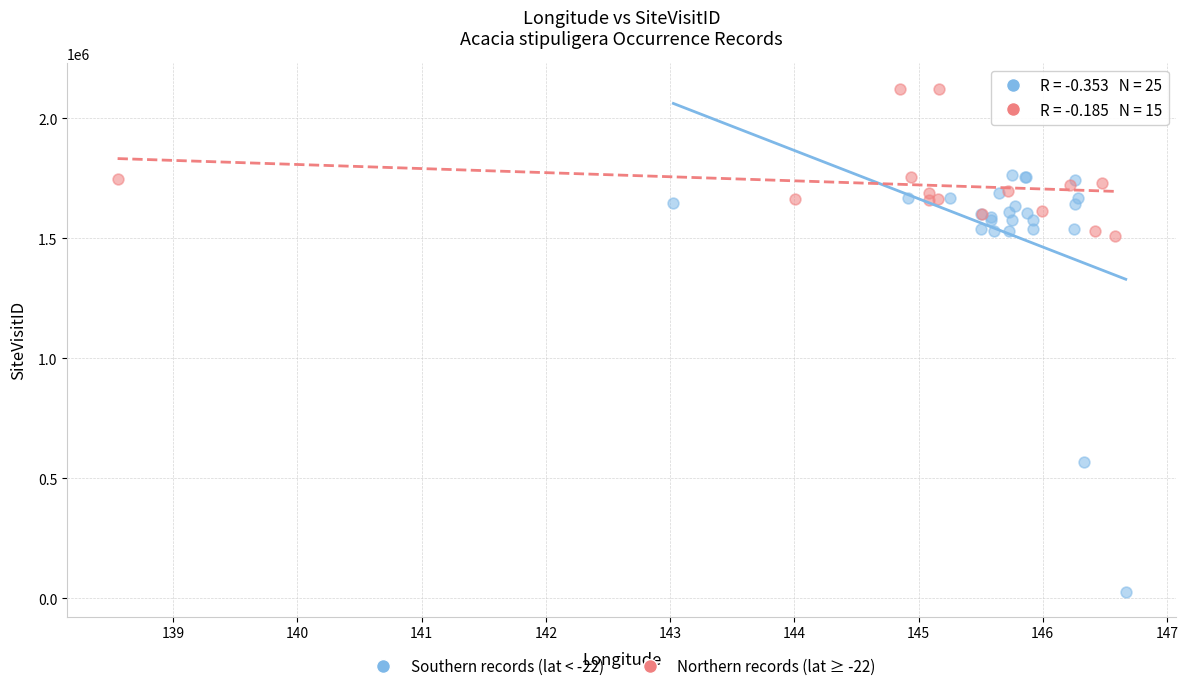

Which series reaches the minimum Y coordinate?

Southern records (lat < -22)